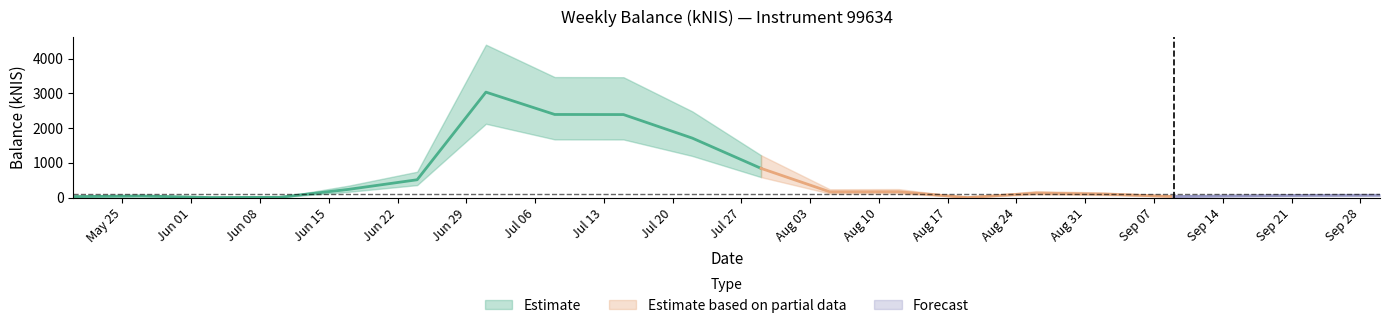

Which category has the lowest value across all series?

2021-08-19